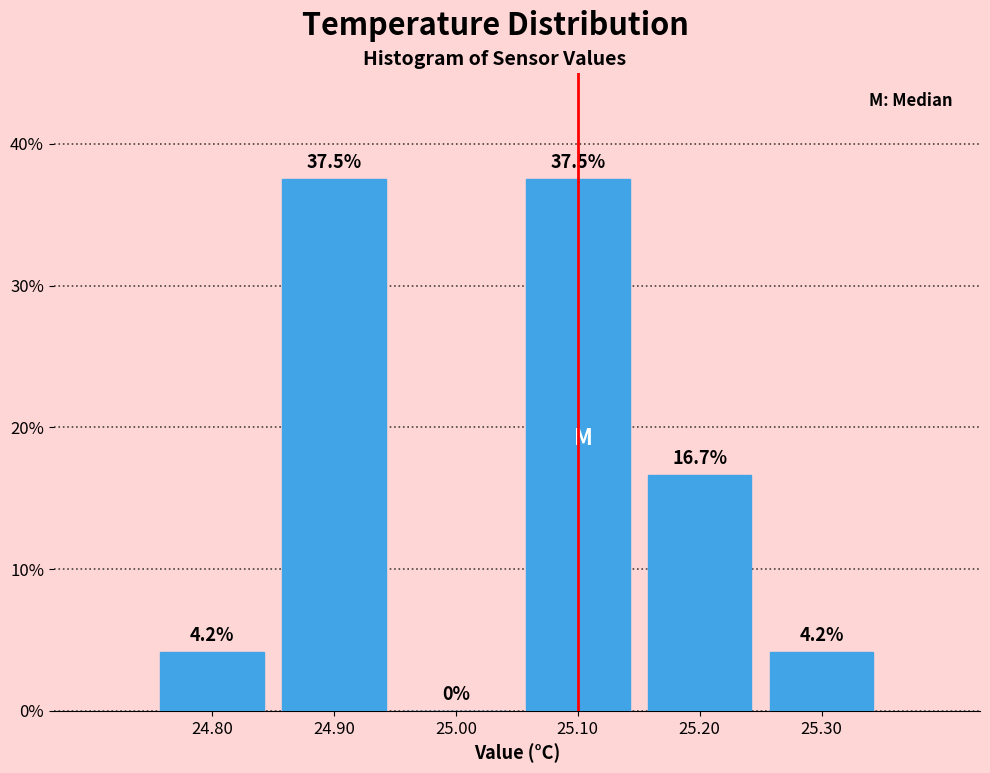

Reading left to right, transcribe this chart: for each bar, give the range it covers on the x-axis and its height.

24.75 to 24.85: 4.2
24.85 to 24.95: 37.5
24.95 to 25.05: 0.0
25.05 to 25.15: 37.5
25.15 to 25.25: 16.7
25.25 to 25.35: 4.2